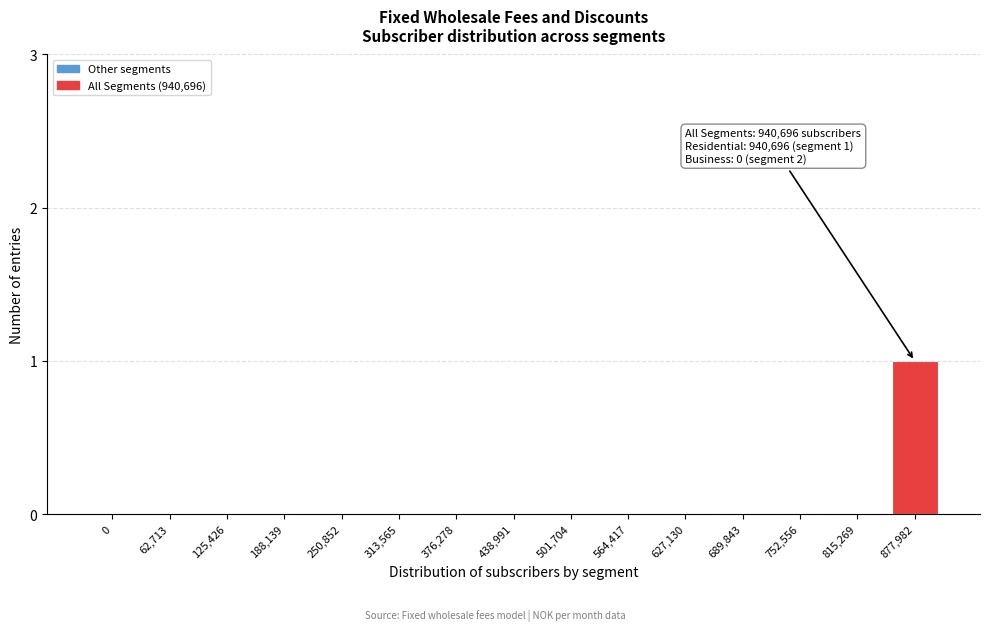

Reading left to right, what are all the values shown in this chart?

0=0	62,713=0	125,426=0	188,139=0	250,852=0	313,565=0	376,278=0	438,991=0	501,704=0	564,417=0	627,130=0	689,843=0	752,556=0	815,269=0	877,982=1